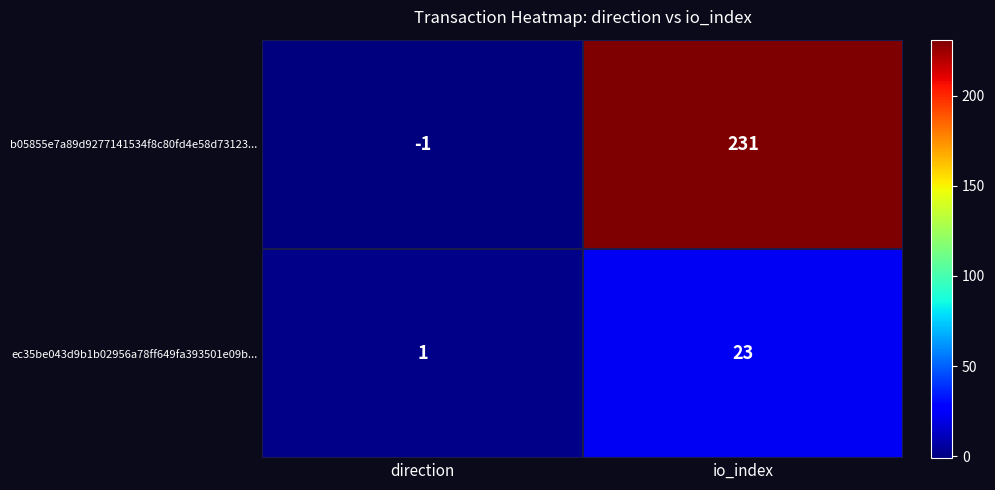

Rank the categories by b05855e7a89d9277141534f8c80fd4e58d73123... value from highest to lowest.

io_index, direction